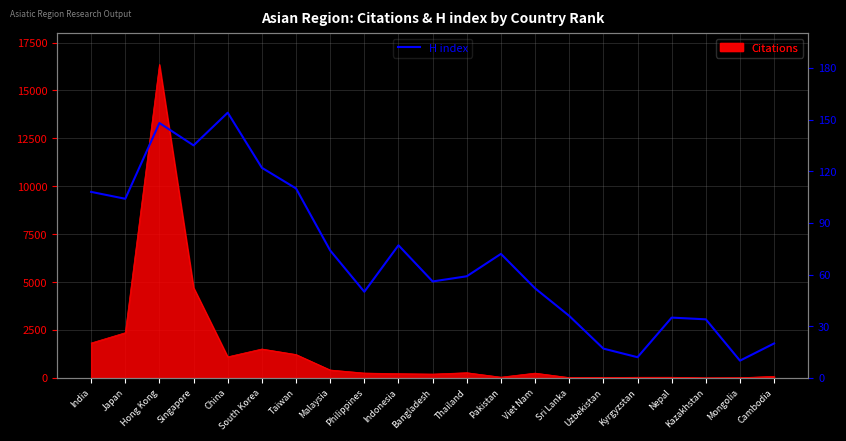

Where is the data nearest to the value 82?

Indonesia